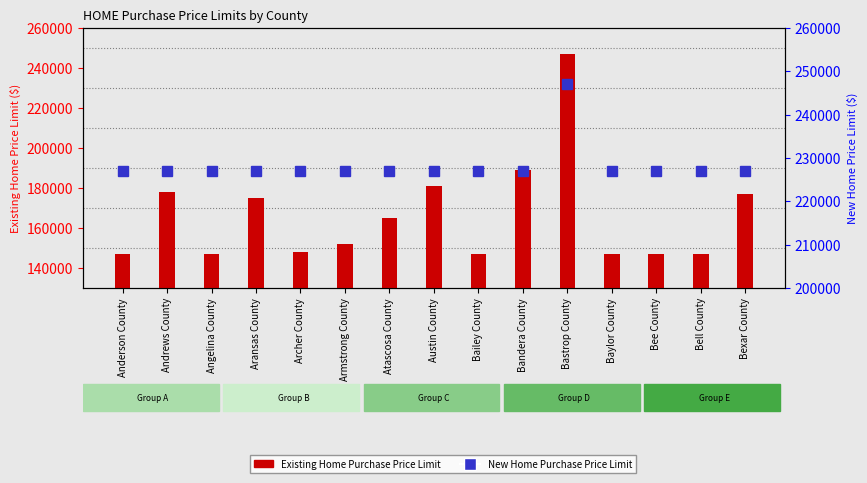

Reading left to right, list all the values displayed in this chart.

Existing Home Purchase Price Limit: 147000	178000	147000	175000	148000	152000	165000	181000	147000	189000	247000	147000	147000	147000	177000
New Home Purchase Price Limit: 227000	227000	227000	227000	227000	227000	227000	227000	227000	227000	247000	227000	227000	227000	227000